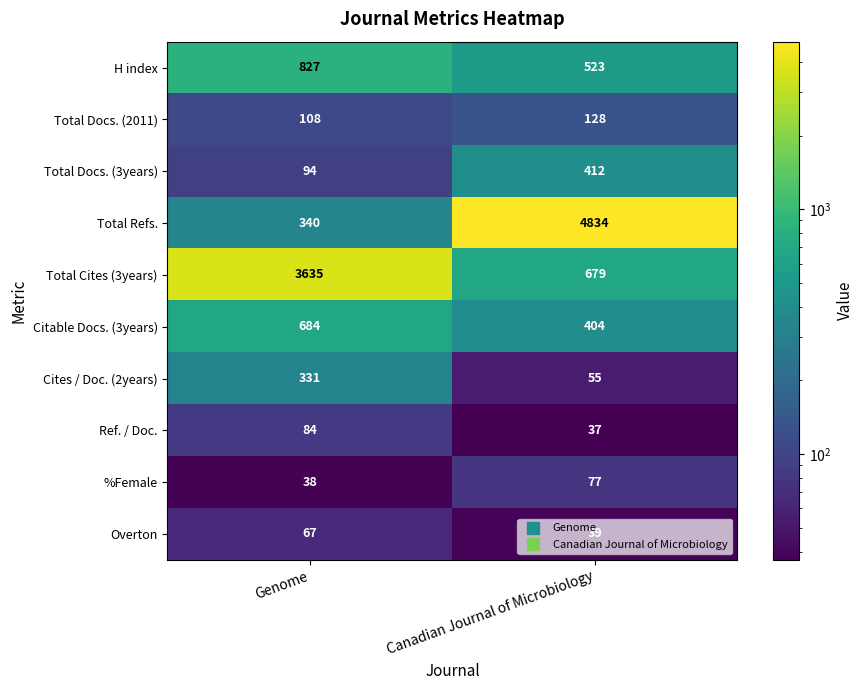

The Citable Docs. (3years) series shows 138 at Canadian Journal of Microbiology. True or false?

False